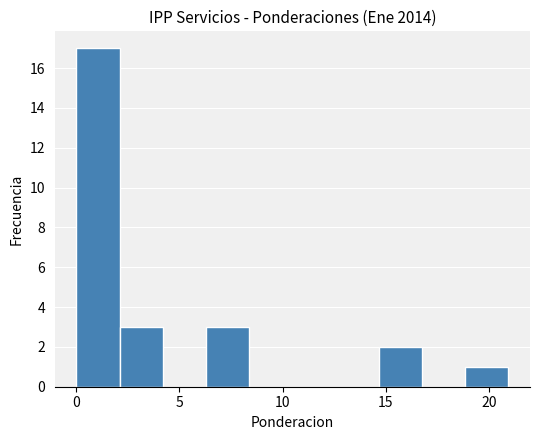

Reading left to right, list every bar in this chart as the range it spans on the x-axis followed by its height. Neither the bar edges nor the heights are printed on the chart, so give them approximately, as read against the axes.

0.0 to 2.0: 17
2.0 to 4.0: 3
4.0 to 6.5: 0
6.5 to 8.5: 3
8.5 to 10.5: 0
10.5 to 12.5: 0
12.5 to 14.5: 0
14.5 to 16.5: 2
16.5 to 19.0: 0
19.0 to 21.0: 1